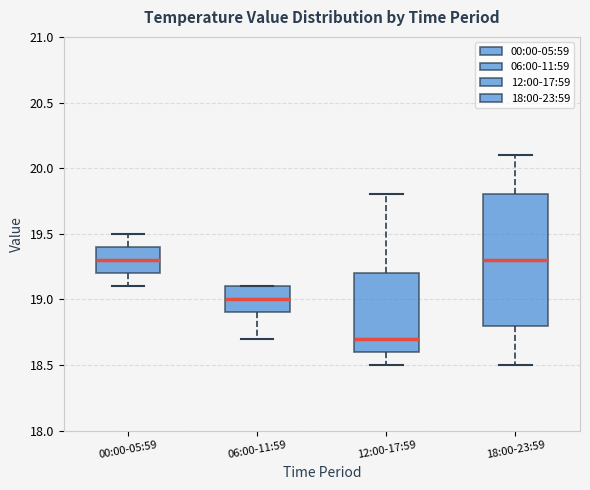

Where is the lower edge of the box for 00:00-05:59 on the y-axis? The values are not printed on the chart, so give them approximately, as read against the axis.

19.2